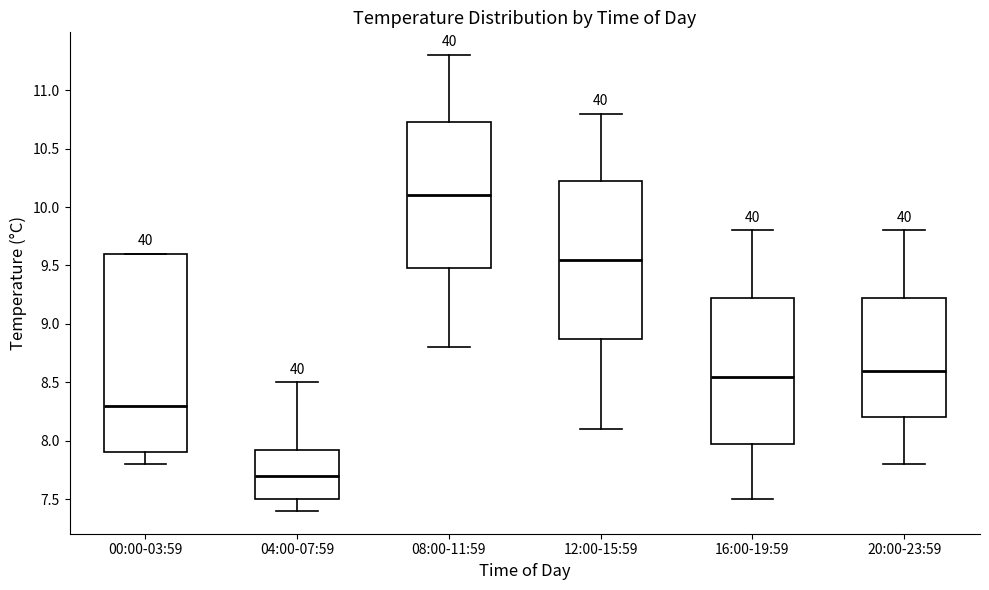

Reading left to right, transcribe this box plot: for each box, give where its median line is, the range the box spans, and where its two whiskers end, as read against the y-axis. The values are not printed on the chart, so give them approximately, as read against the axis.

00:00-03:59: median 8.30, box 7.90 to 9.60, whiskers 7.80 to 9.60
04:00-07:59: median 7.70, box 7.50 to 7.95, whiskers 7.40 to 8.50
08:00-11:59: median 10.10, box 9.50 to 10.75, whiskers 8.80 to 11.30
12:00-15:59: median 9.55, box 8.90 to 10.25, whiskers 8.10 to 10.80
16:00-19:59: median 8.55, box 8.00 to 9.25, whiskers 7.50 to 9.80
20:00-23:59: median 8.60, box 8.20 to 9.25, whiskers 7.80 to 9.80